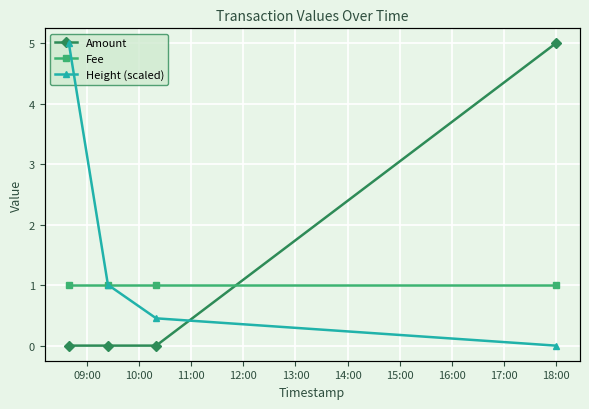

True or false: Fee has more than 1 interior local peaks.

False